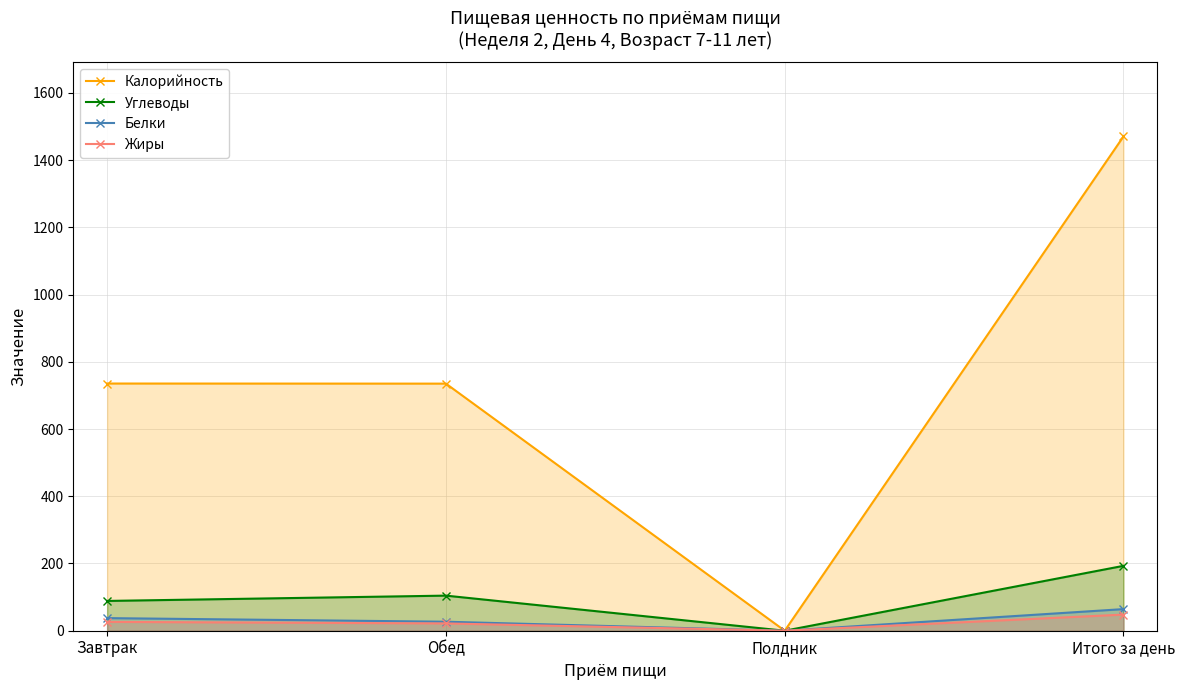

Is it true that Белки equals 64.3 at Итого за день?

True